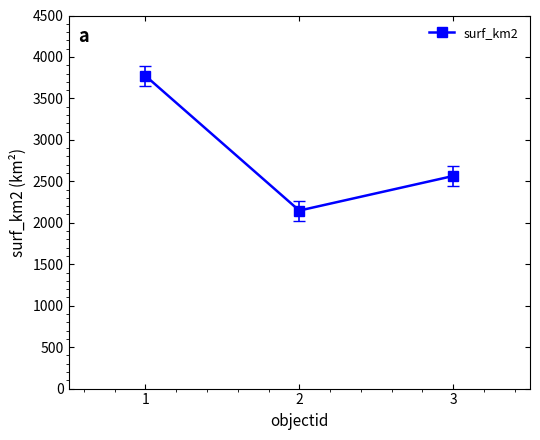

At which label is the value closest to 2959?

3